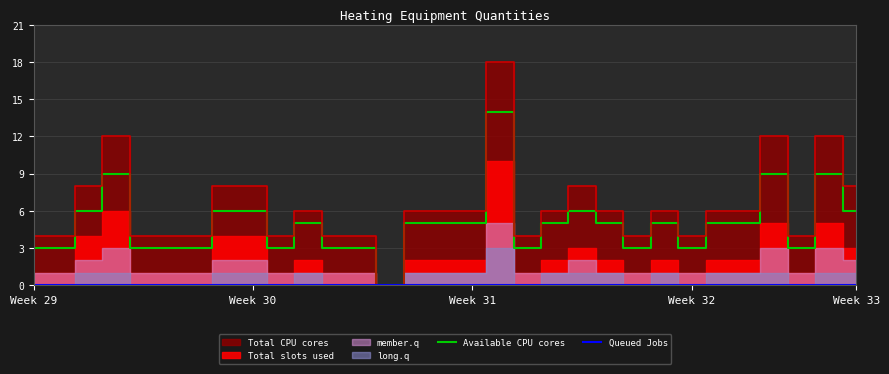

True or false: Available CPU cores has a value of 2 at Week 33.

False